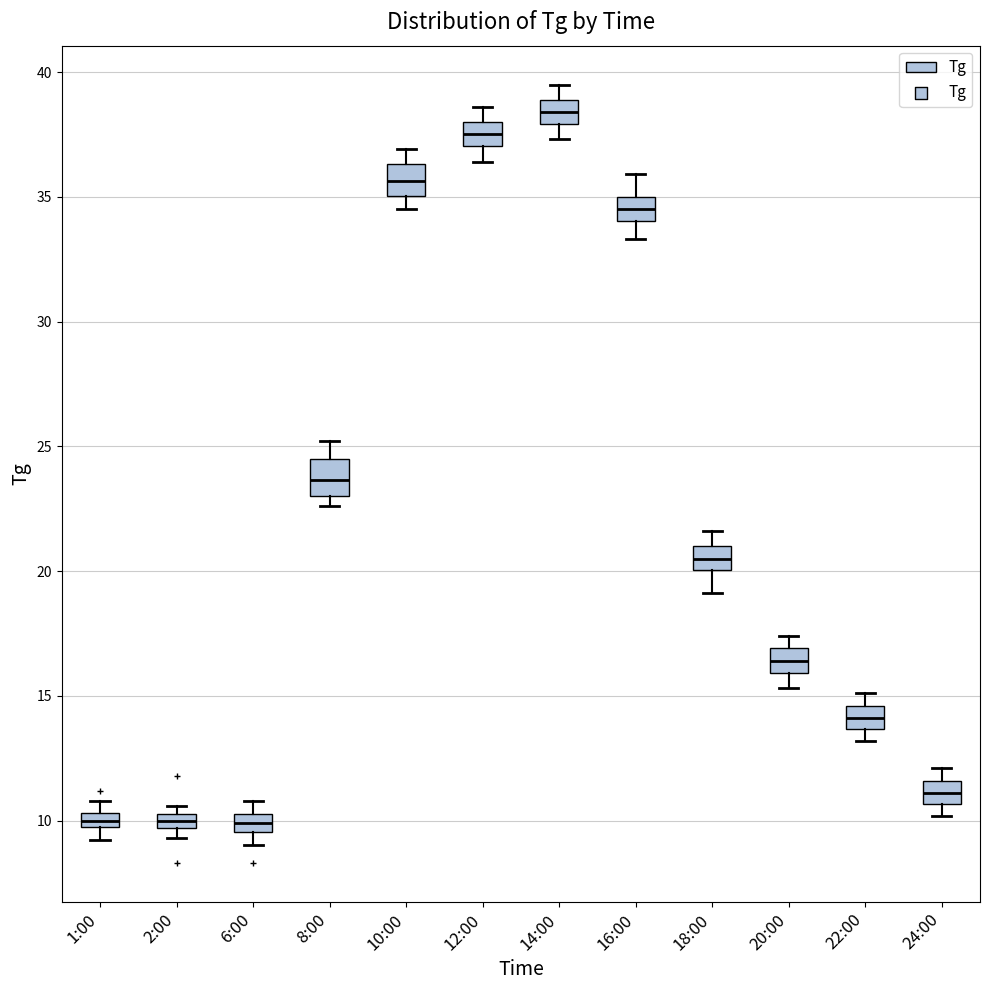

Where is the lower edge of the box for 2:00 on the y-axis? The values are not printed on the chart, so give them approximately, as read against the axis.

9.5